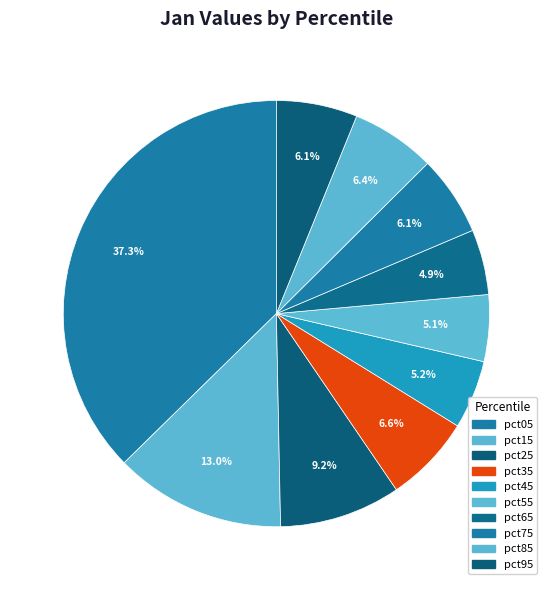

What percentage is NOT represented by pct45?

94.8%